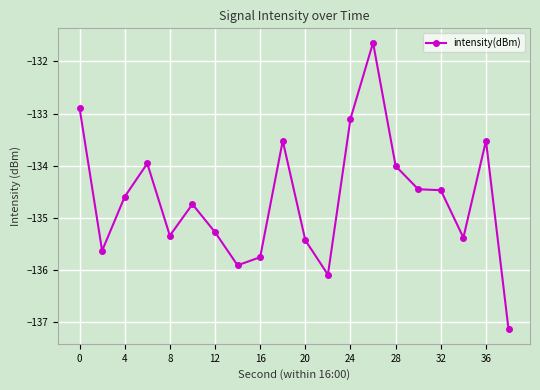

What is the difference between the second highest and minimum values?

4.3